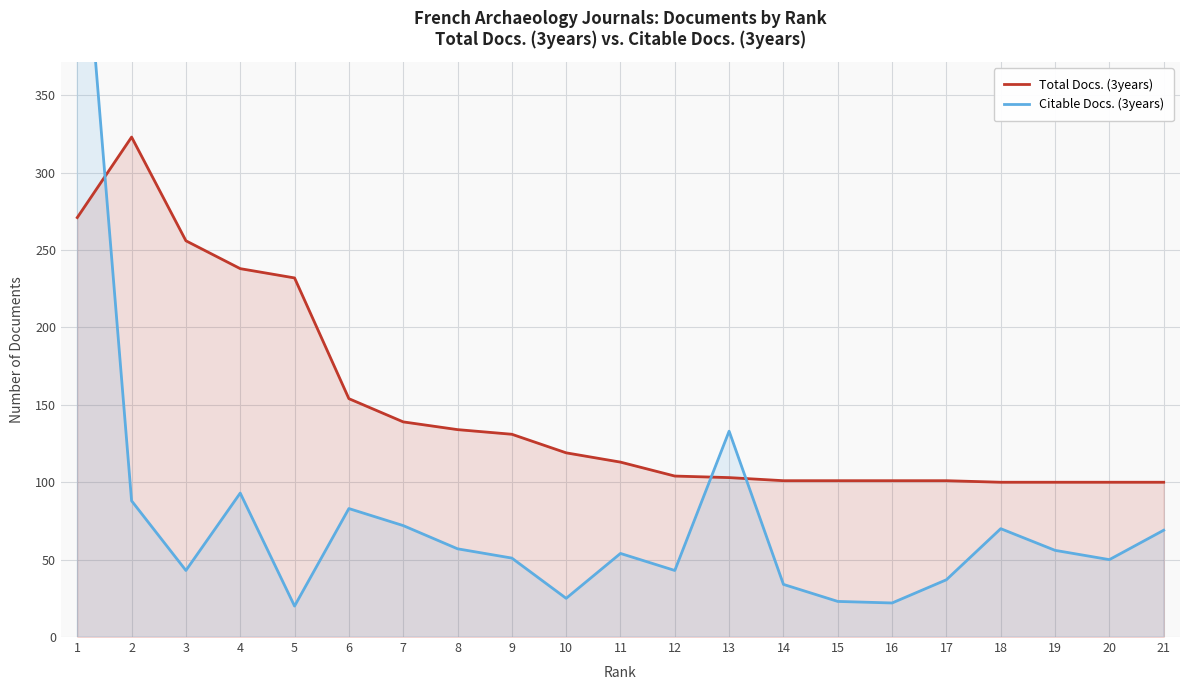

What is the value of the Citable Docs. (3years) point at the 4th from the left?

93